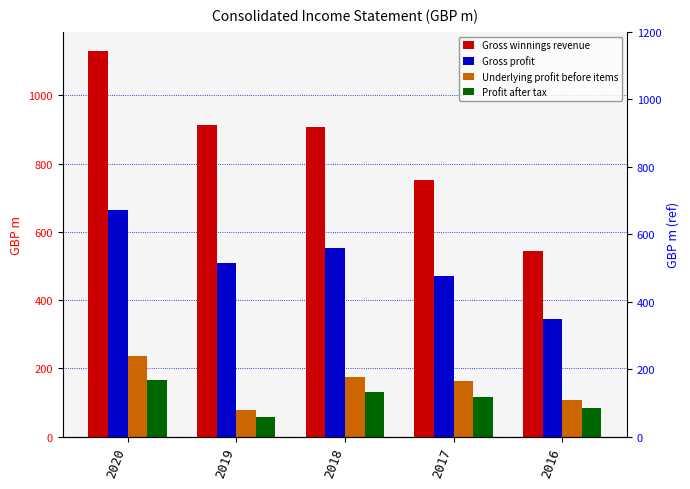

Rank the categories by Gross profit value from lowest to highest.

2016, 2017, 2019, 2018, 2020